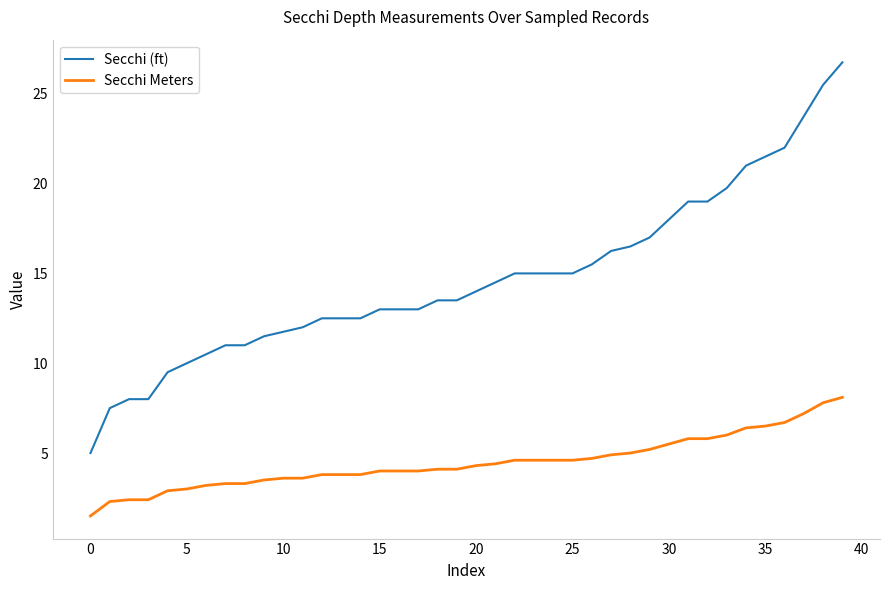

Does the chart have visible grid lines?

No